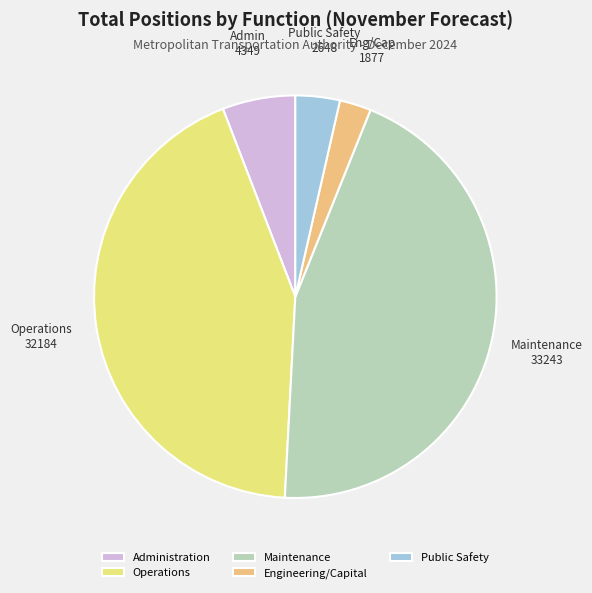

Does Public Safety represent more than half of the total?

No